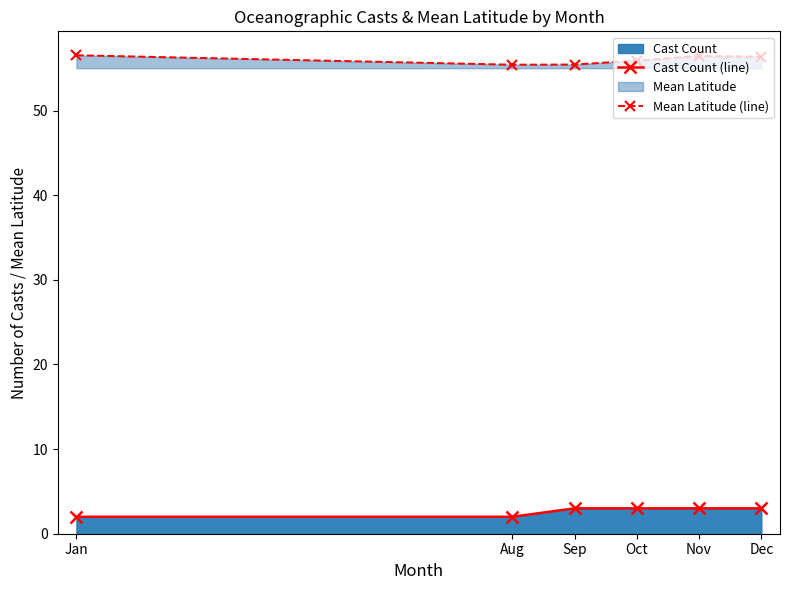

True or false: Mean Latitude (line) and Cast Count (line) intersect in this chart.

False